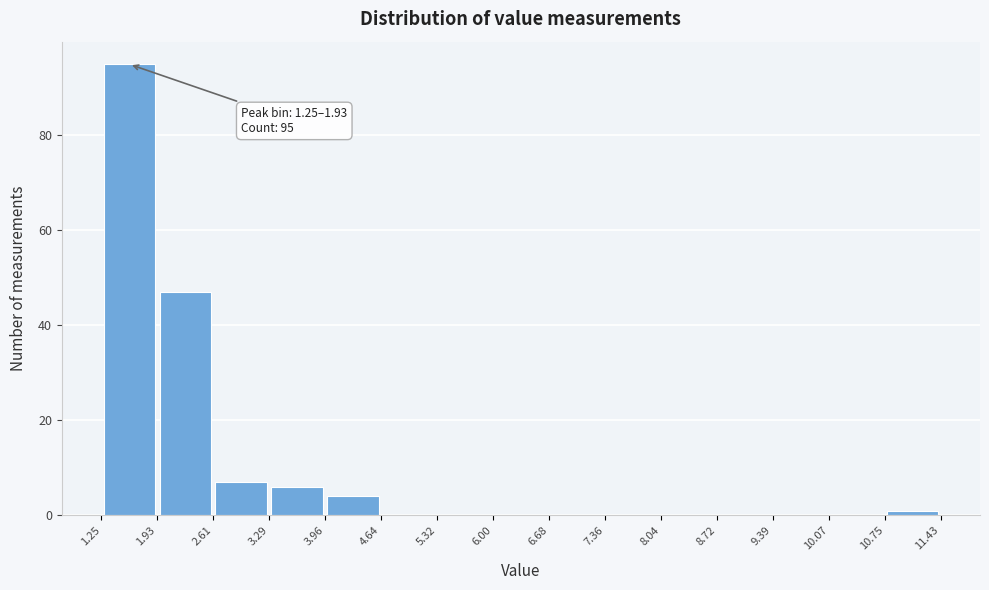

Over which range of the x-axis is the bar tallest?

1.25 to 1.93